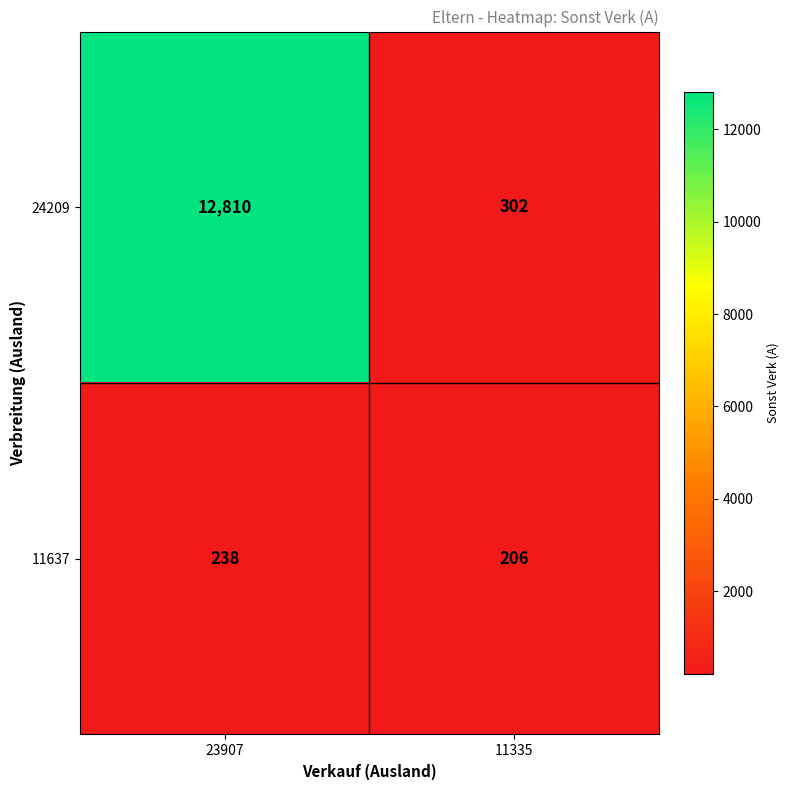

Reading right to left, what are all the values shown in this chart?

24209: 302	12810
11637: 206	238